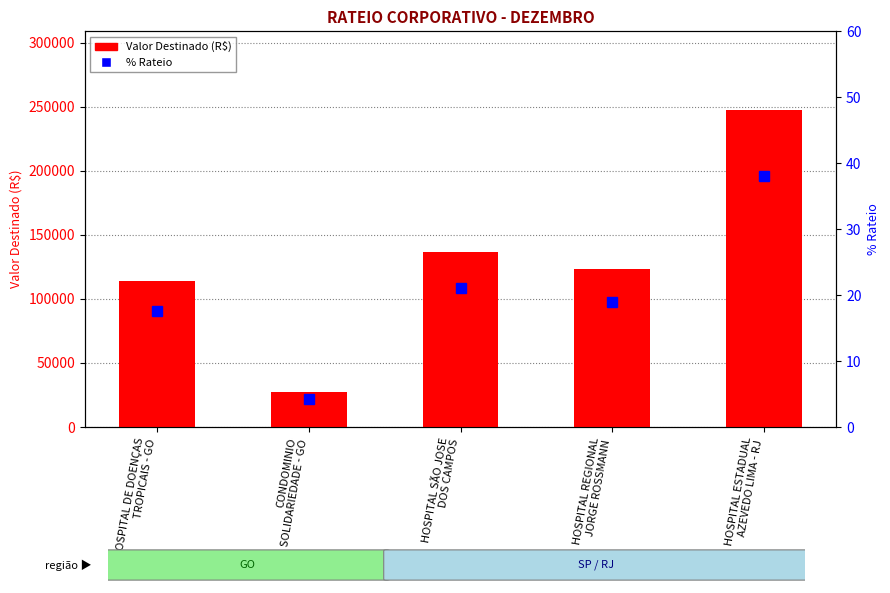

At which category is the sum across all series the highest?

HOSPITAL ESTADUAL
AZEVEDO LIMA - RJ